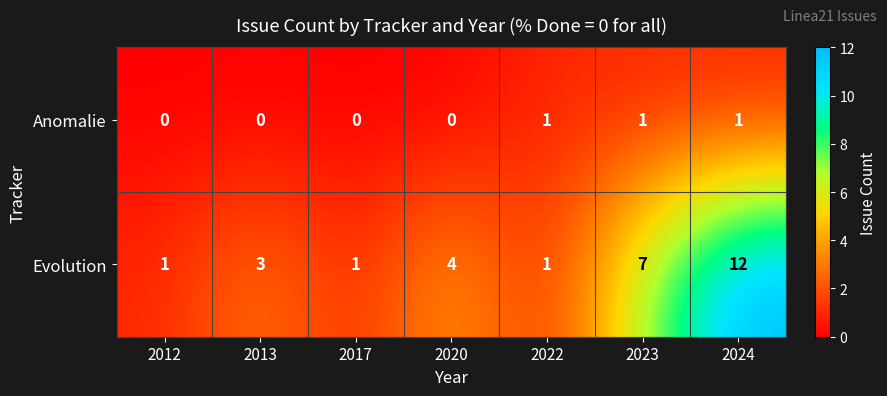

What is the sum of the Evolution values at 2024 and 2020?

16